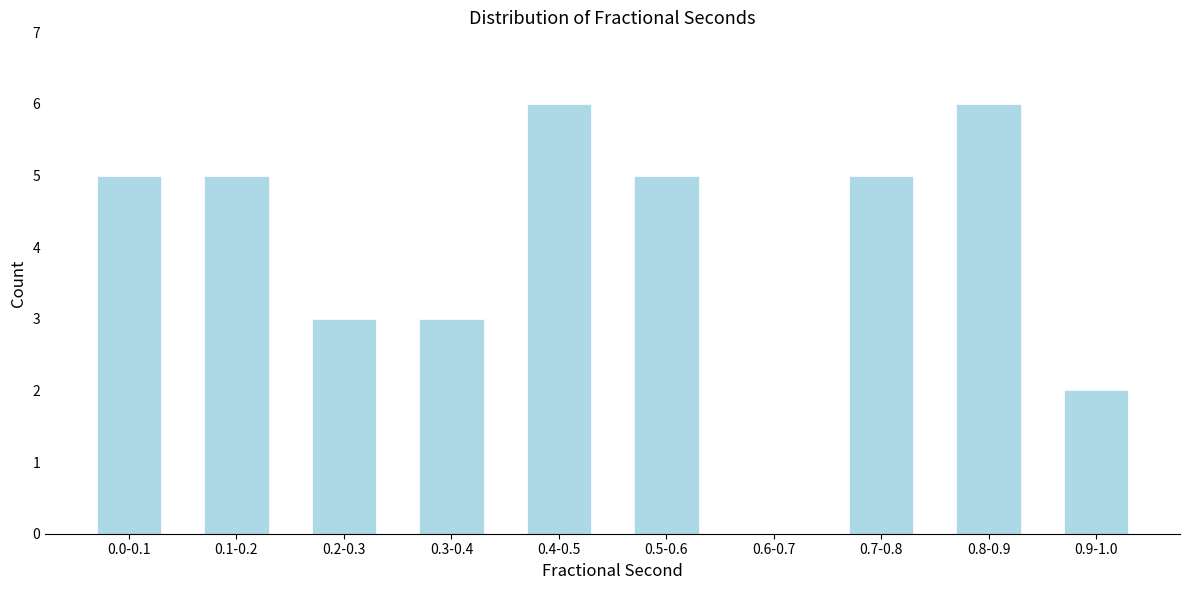

Reading right to left, transcribe all the data shown in this chart.

0.9-1.0=2	0.8-0.9=6	0.7-0.8=5	0.6-0.7=0	0.5-0.6=5	0.4-0.5=6	0.3-0.4=3	0.2-0.3=3	0.1-0.2=5	0.0-0.1=5